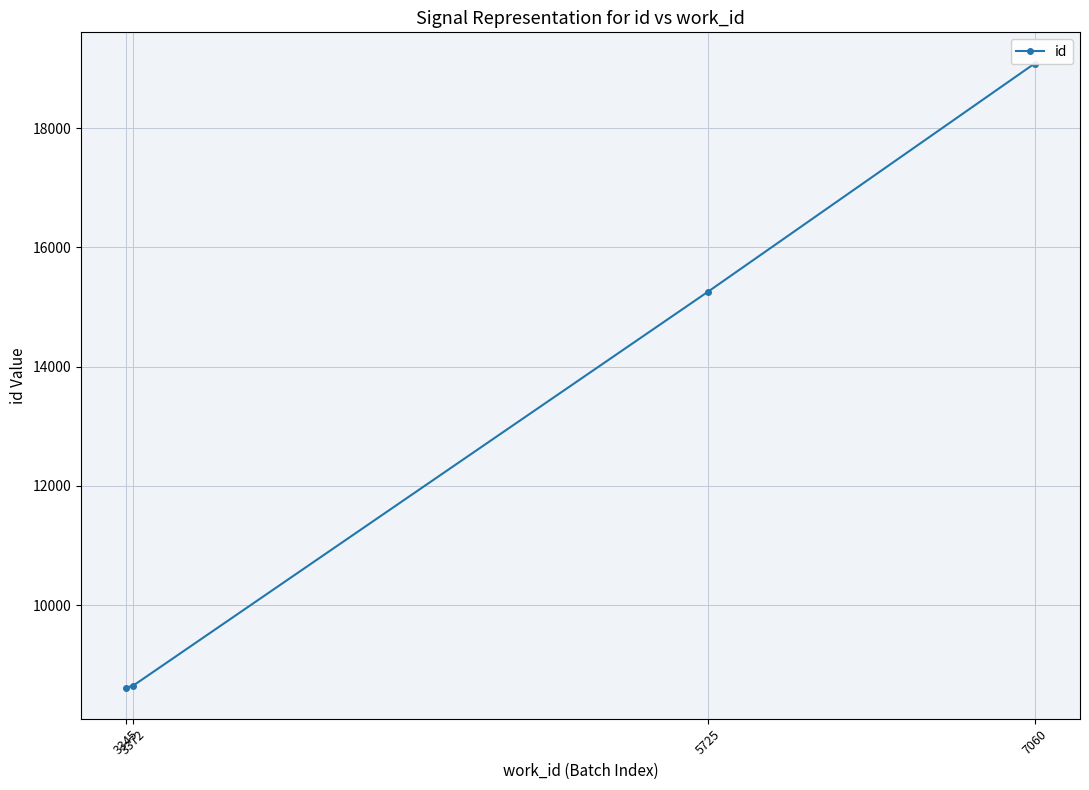

What is the difference between the values at 5725 and 3372?

6611